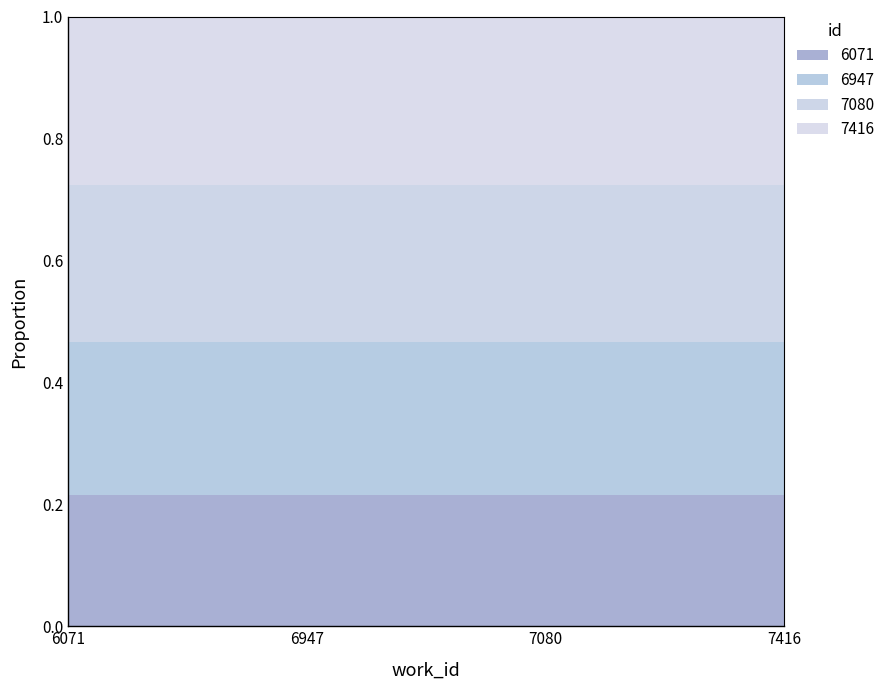

Rank the categories by value from highest to lowest.

7416, 7080, 6947, 6071